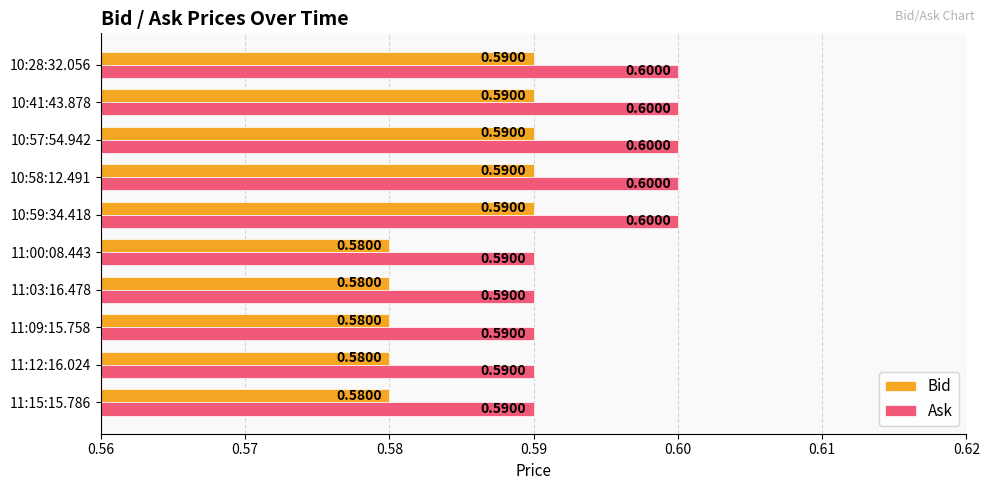

Which series has the largest total across all categories?

Ask